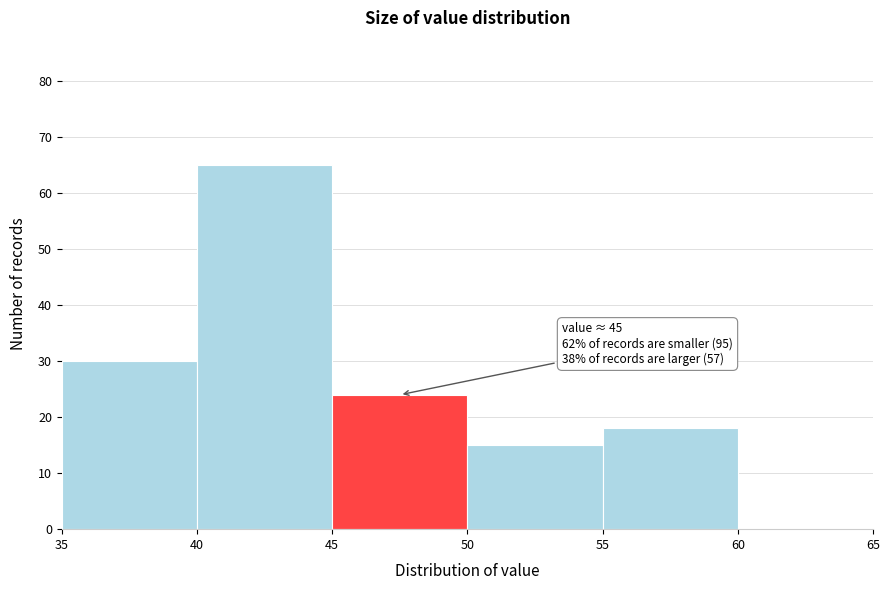

Which range on the x-axis has the tallest bar?

40 to 45